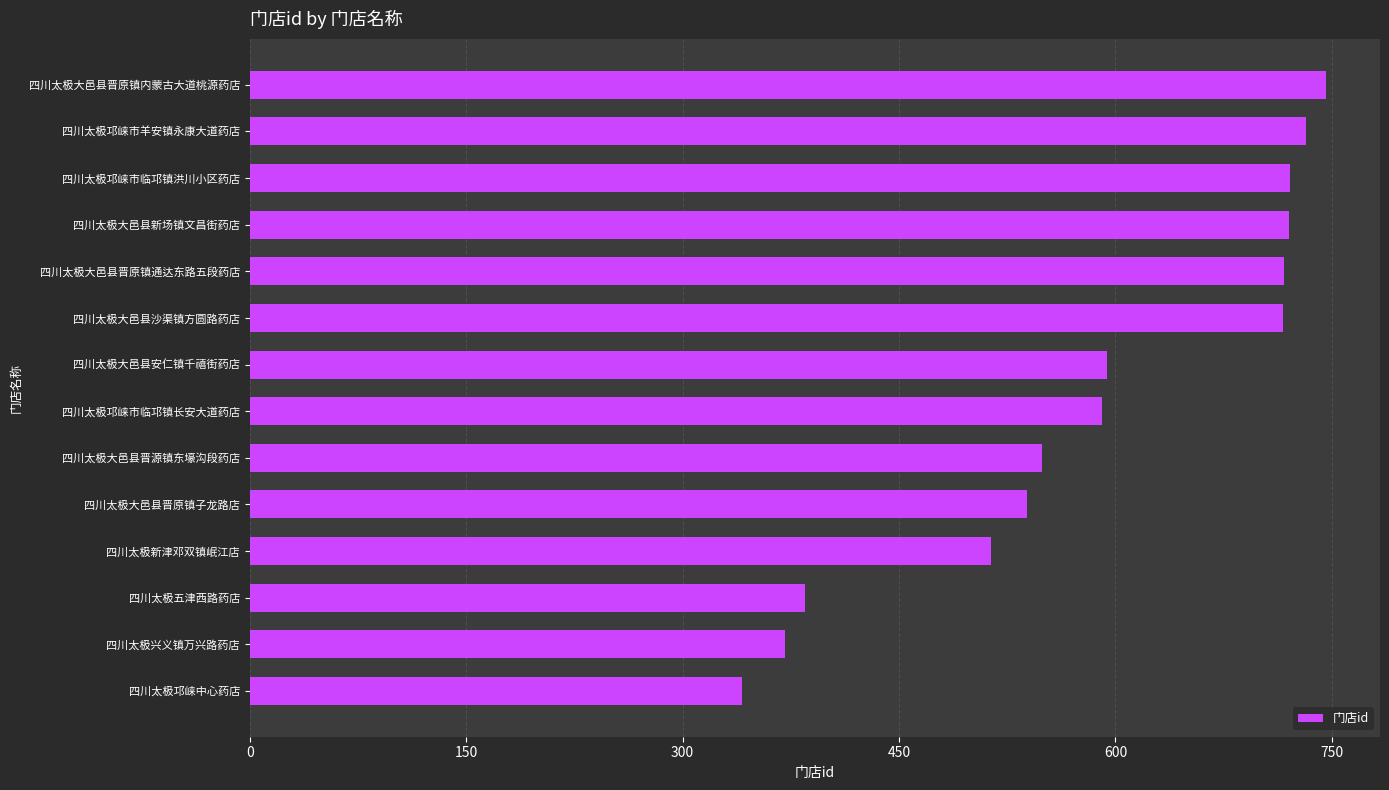

What is the sum of all values?

8236